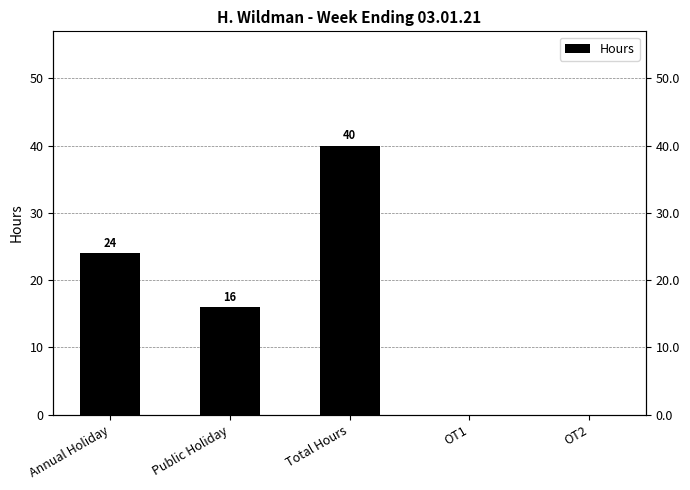

What is the label of the 1st bar from the left?

Annual Holiday